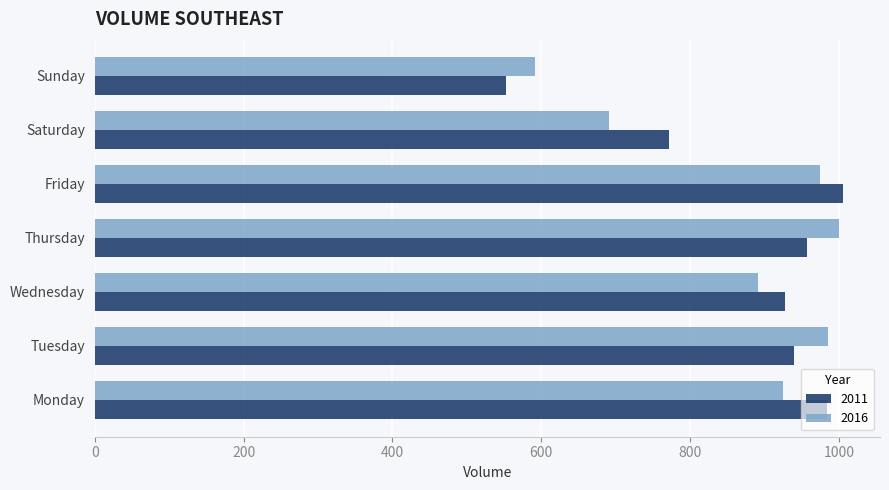

What is the difference between the maximum and minimum values in the 2011 series?

452